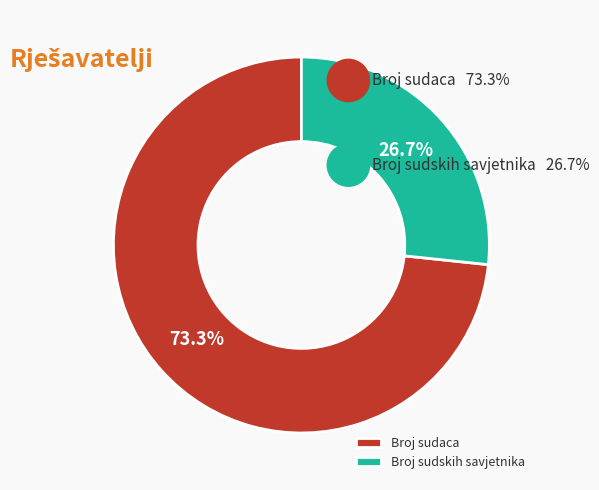

To the nearest percent, what is the average slice percentage?

50%